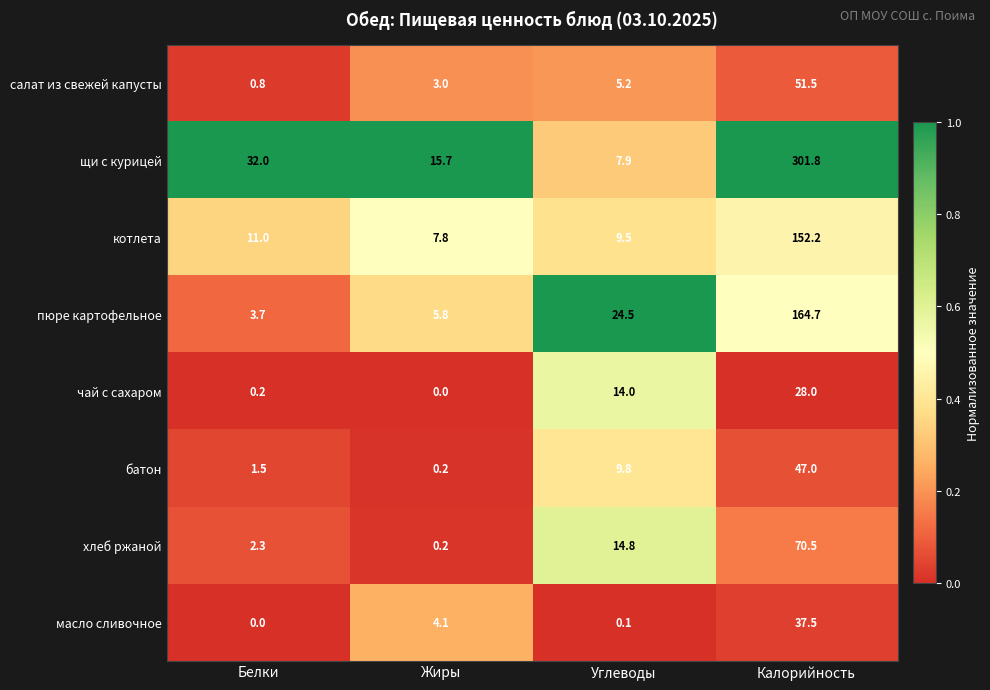

What is the sum of all хлеб ржаной values?

87.8